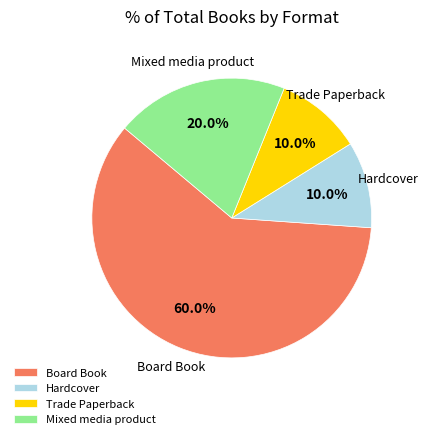

Which has a higher value, Mixed media product or Trade Paperback?

Mixed media product